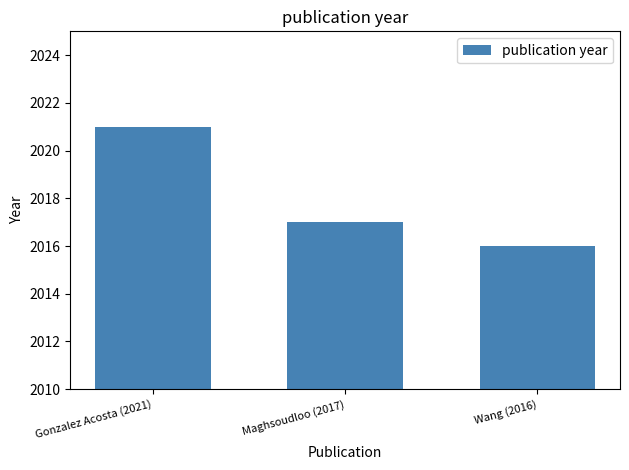

What is the label of the 2nd bar from the left?

Maghsoudloo (2017)